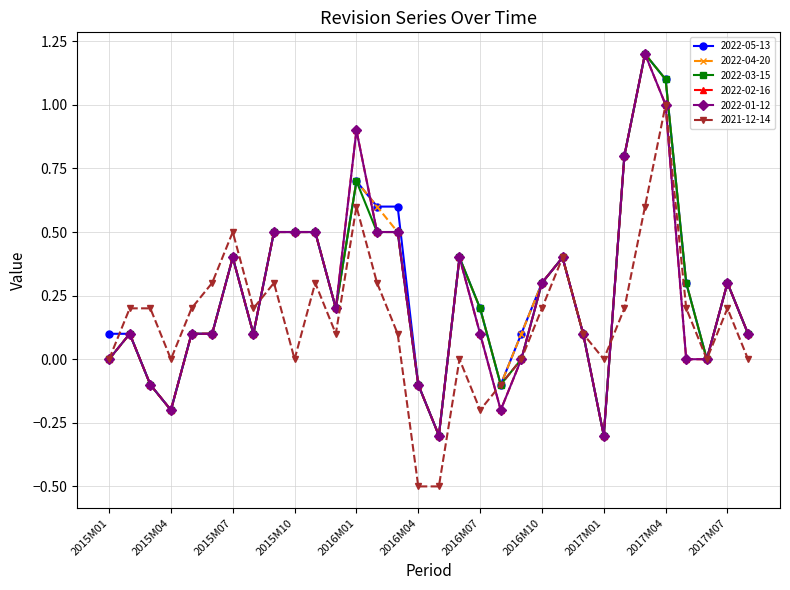

At which label does 2022-03-15 first exceed 0?

2015M02